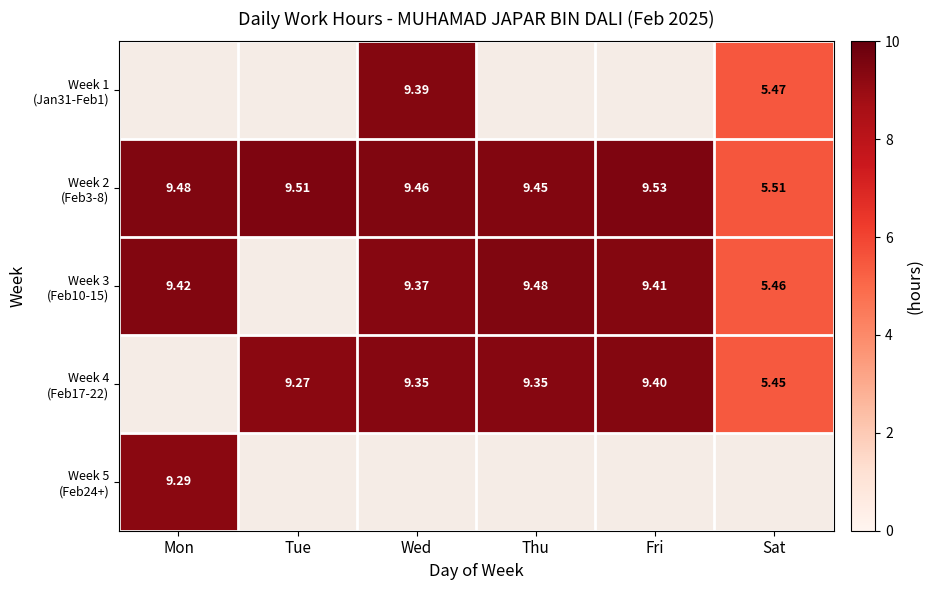

Is it true that Week 5 (Feb24+) equals 9.3 at Mon?

True